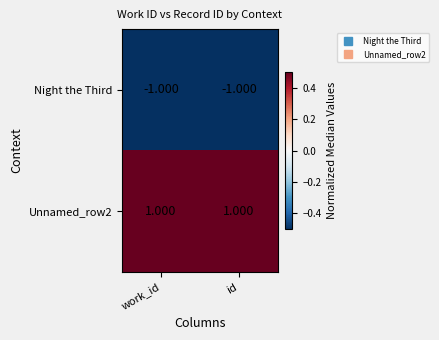

At which label is Night the Third closest to -1?

work_id